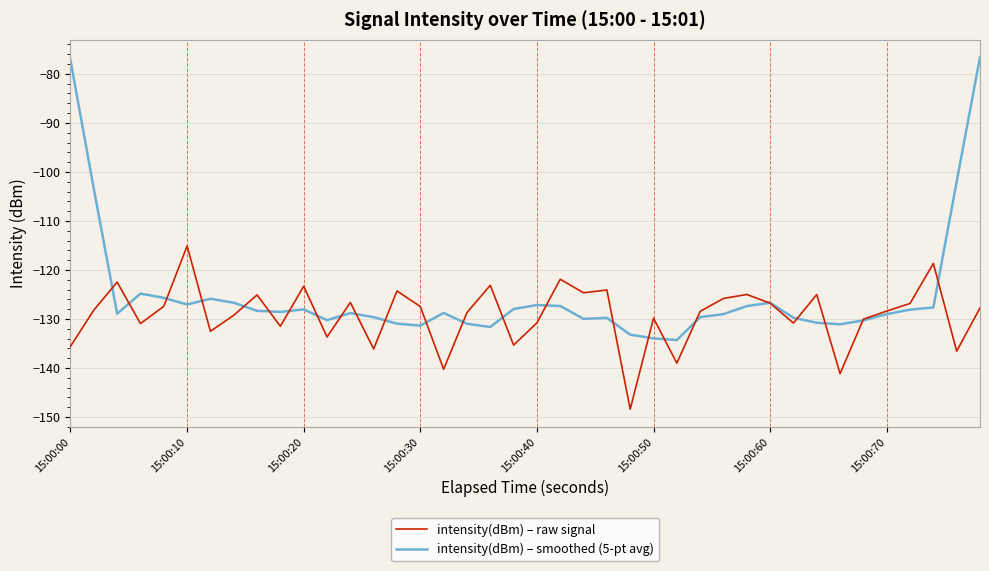

Rank the series by their maximum value, from lowest to highest.

intensity(dBm) – raw signal, intensity(dBm) – smoothed (5-pt avg)